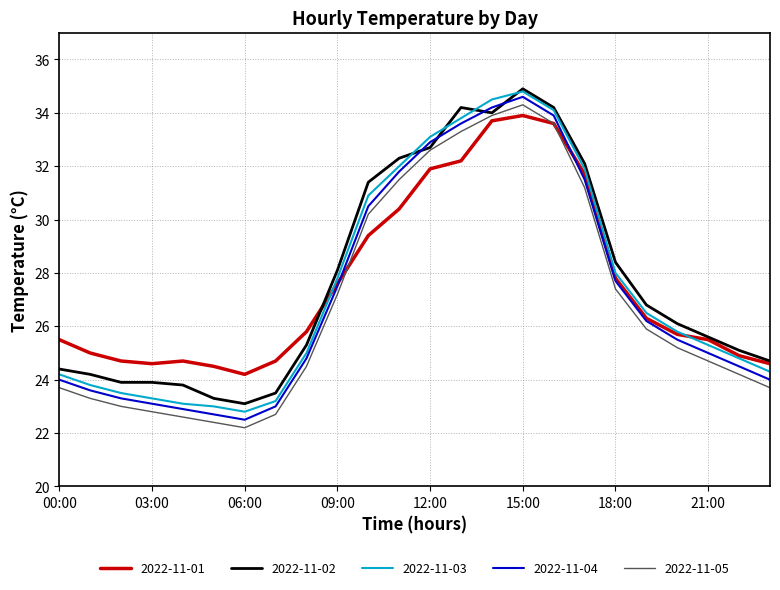

How many lines are shown in the chart?

5